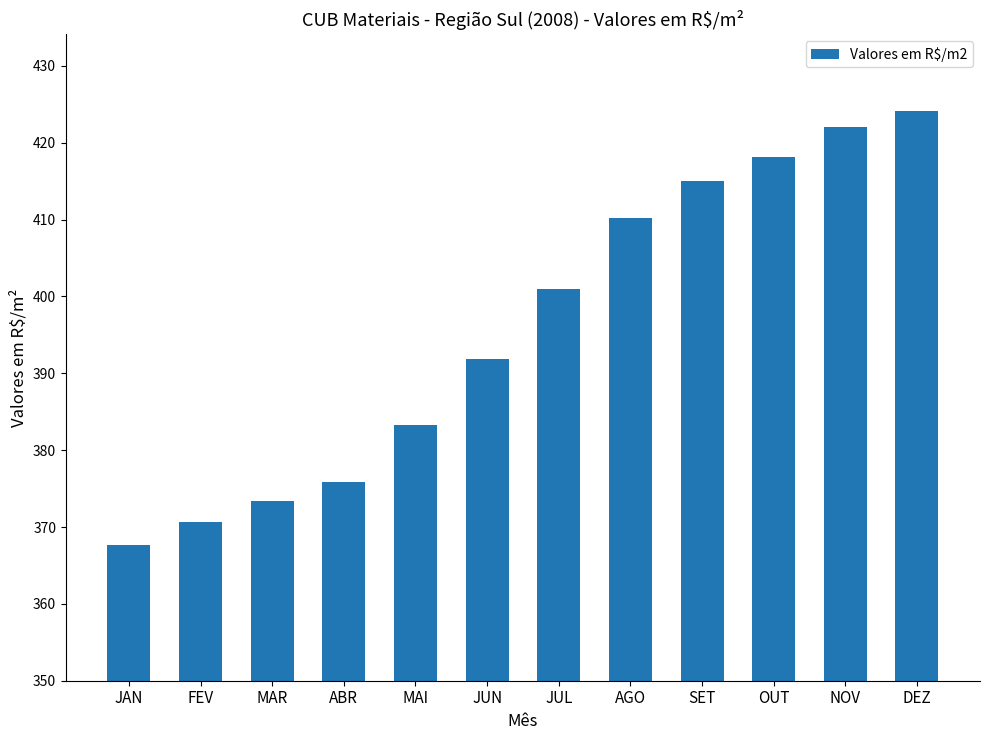

What position from the right is JUL?

6